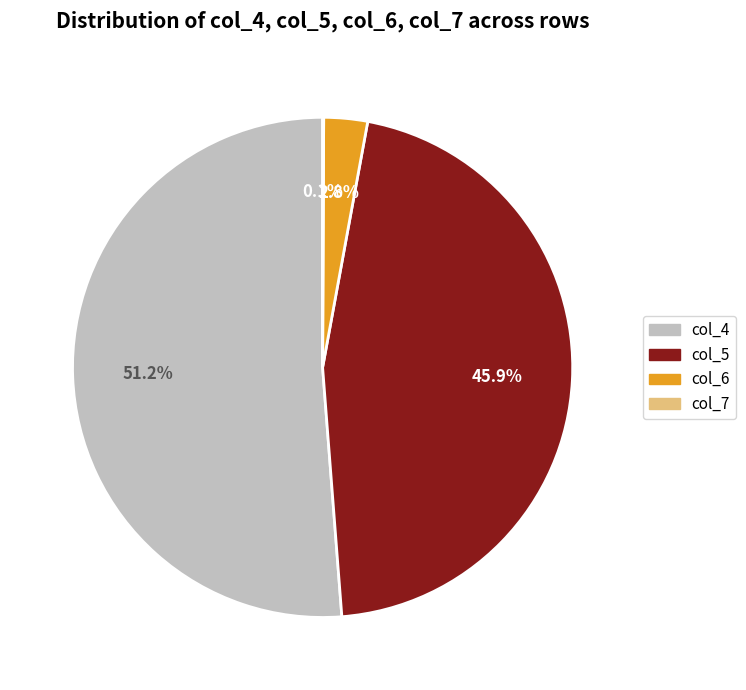

To the nearest percent, what is the average slice percentage?

25%